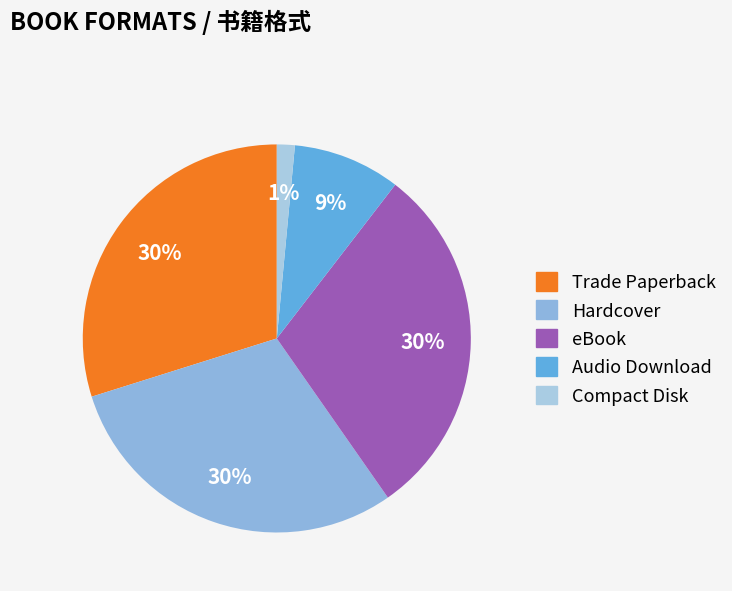

Is there a majority slice in this chart?

No